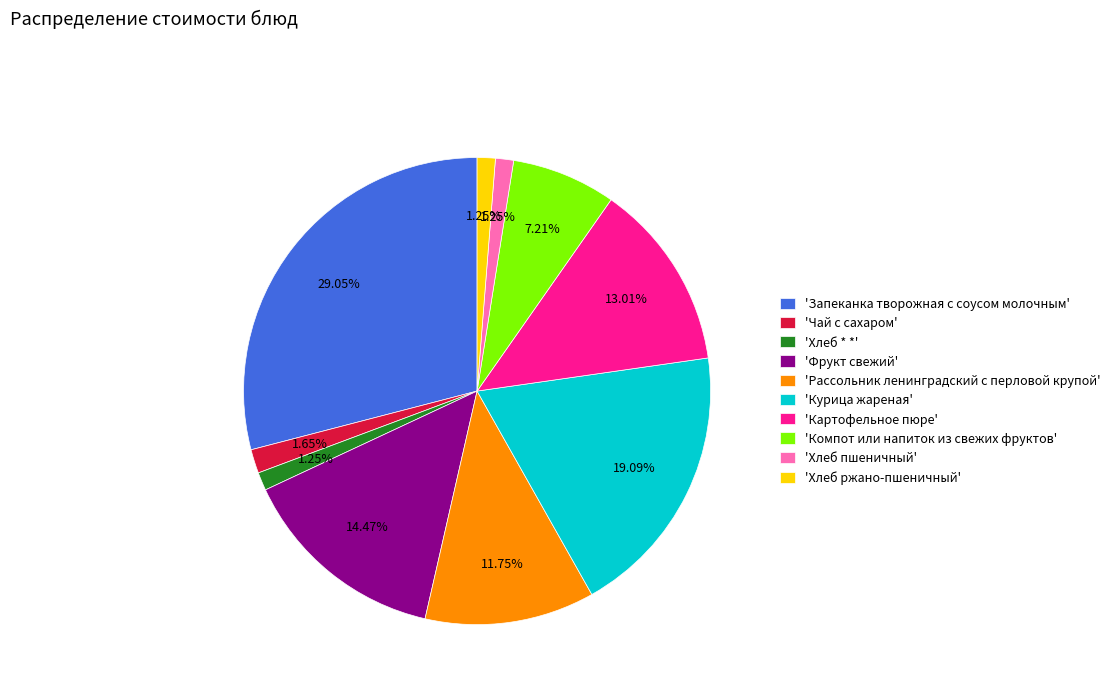

What is the ratio of the value at 'Курица жареная' to the value at 'Фрукт свежий'?

1.3